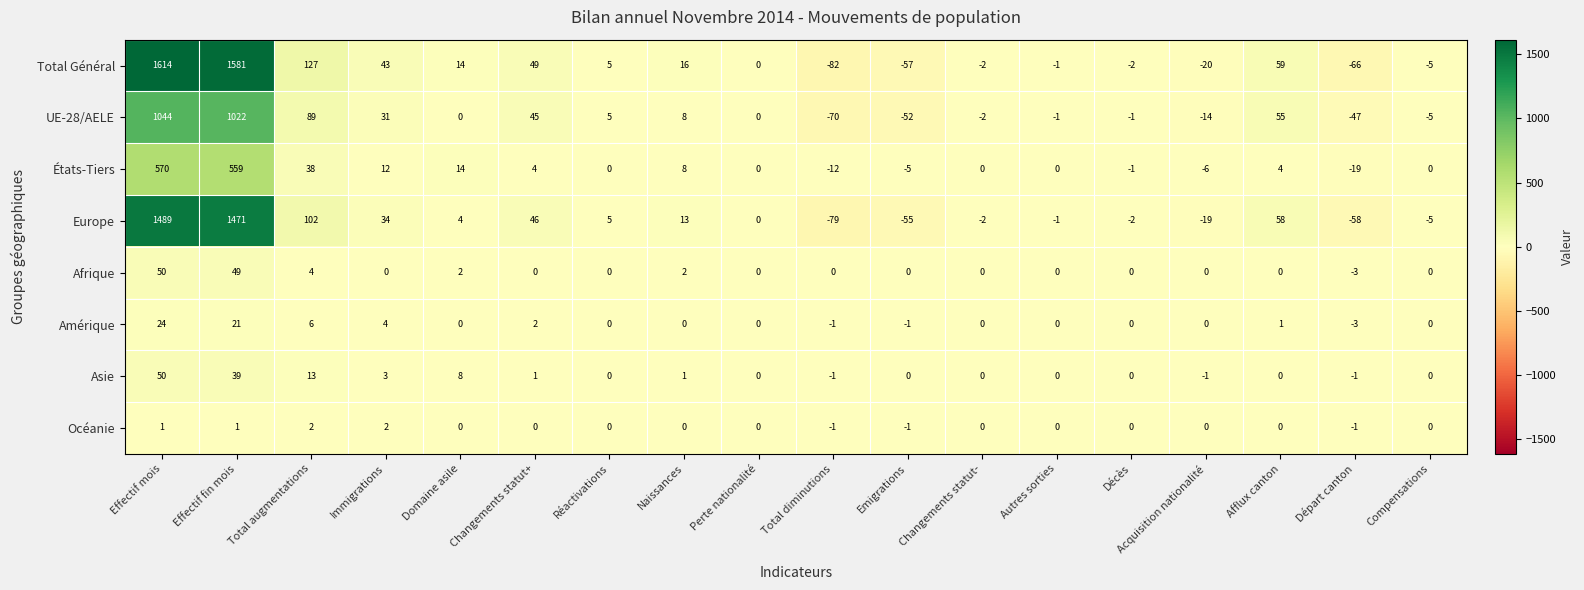

Which series changed the most between Naissances and Autres sorties?

Total Général